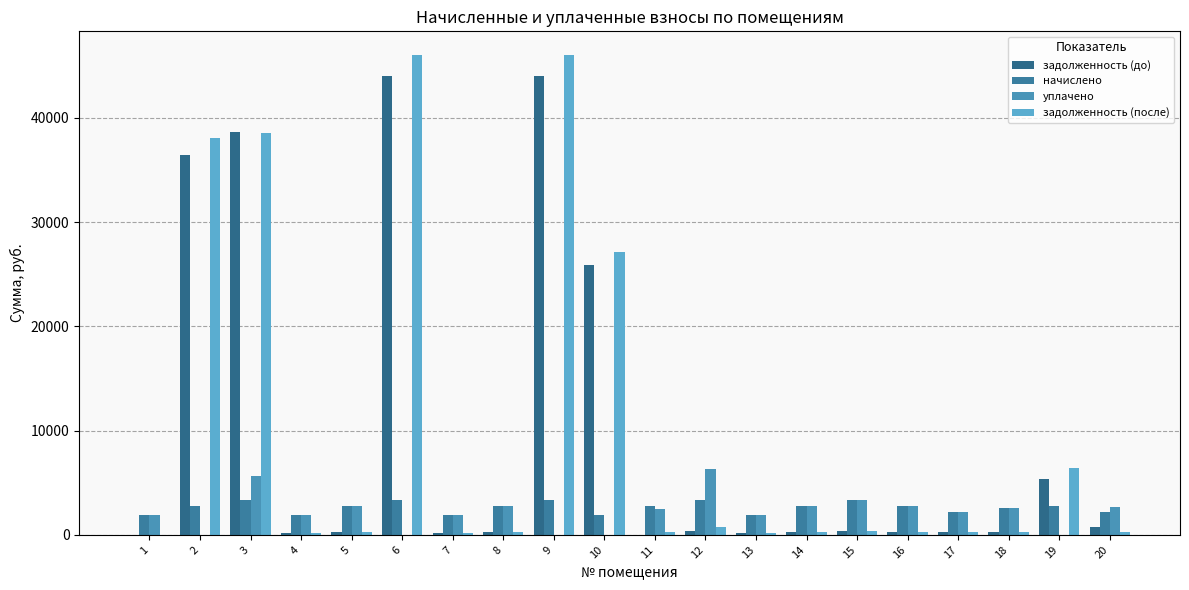

What is the value of the начислено bar at the 10th from the left?

1950.3